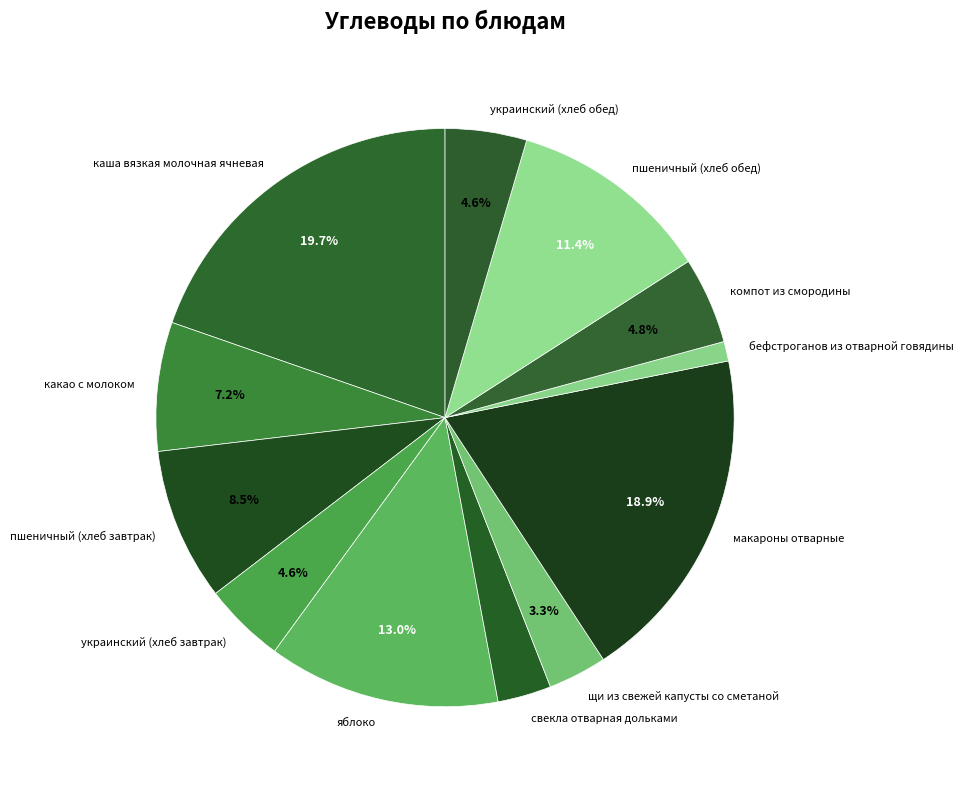

Do каша вязкая молочная ячневая and макароны отварные together represent more than half of the pie?

No